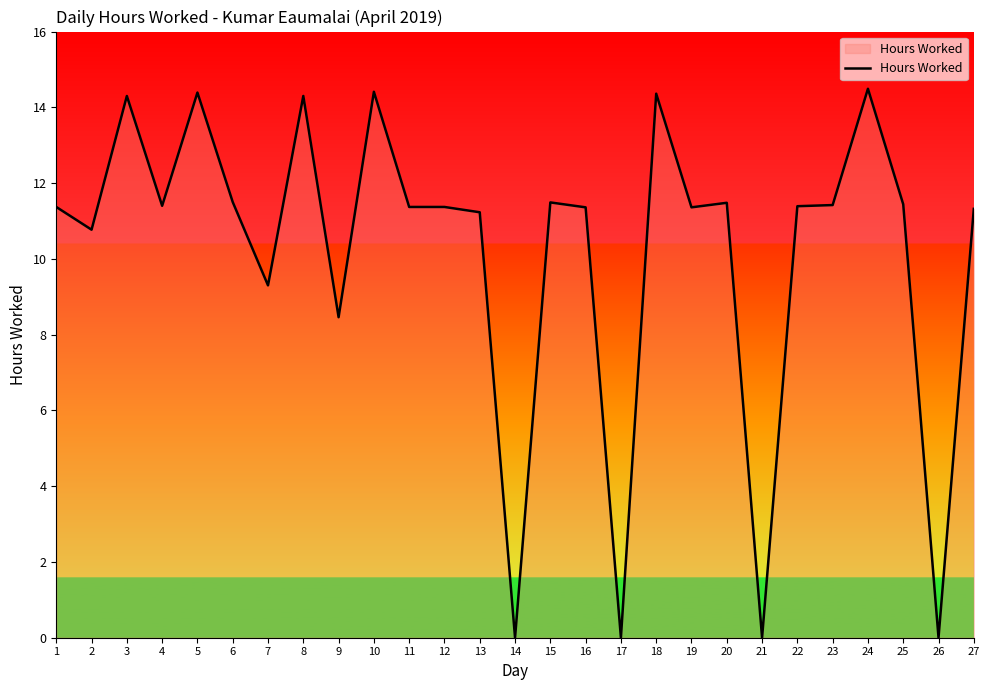

Is it true that the value at 19 is 17.4?

False